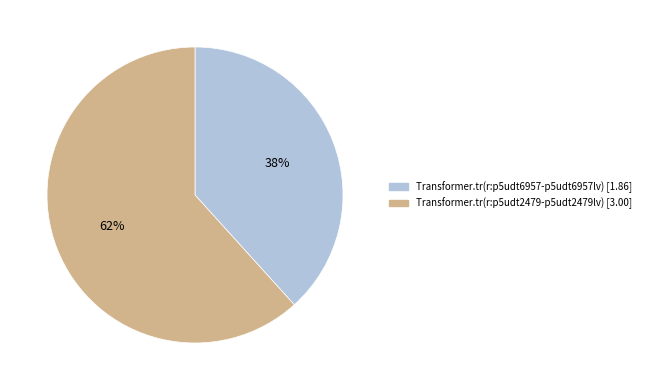

To the nearest percent, what is the average slice percentage?

50%